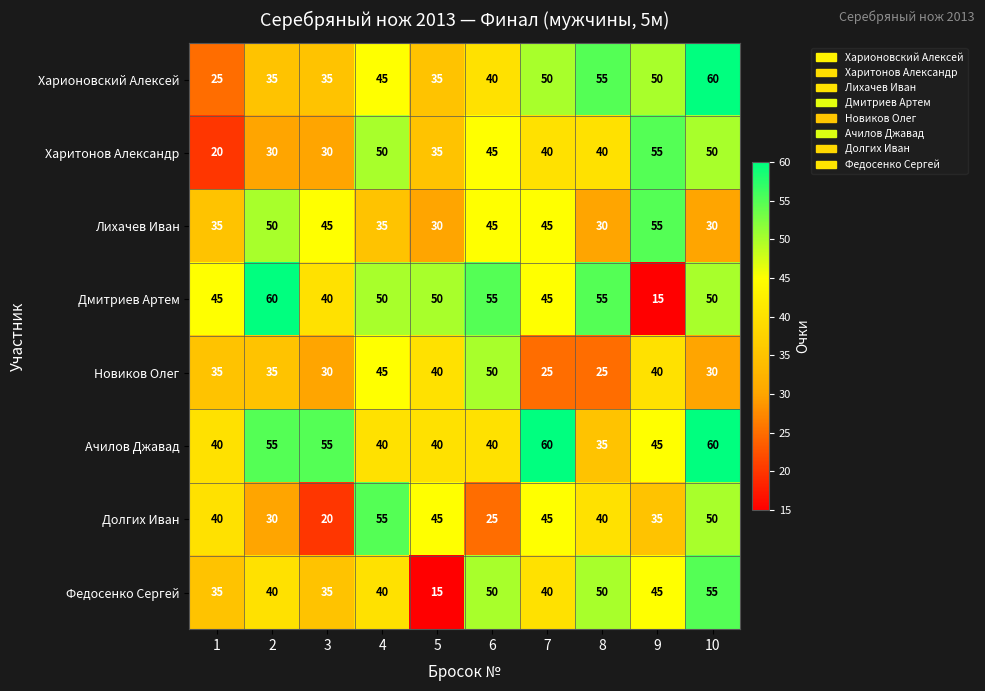

At how many categories does at least one series exceed 38?

10